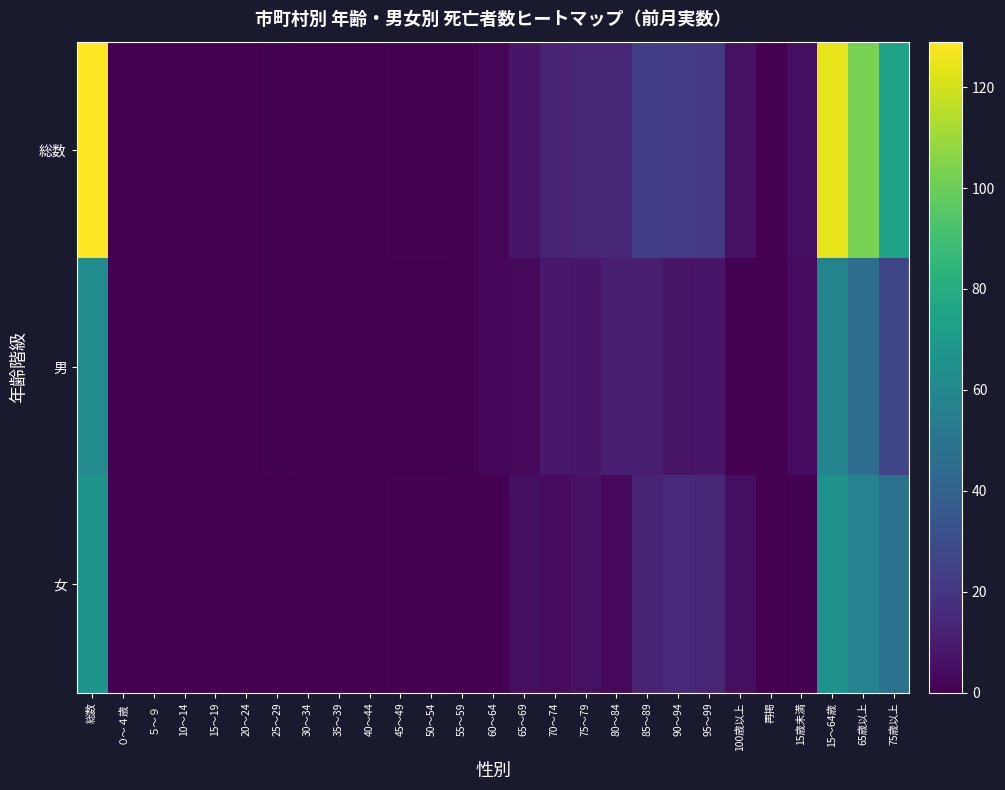

What is the total value across all series at 55～59?

2